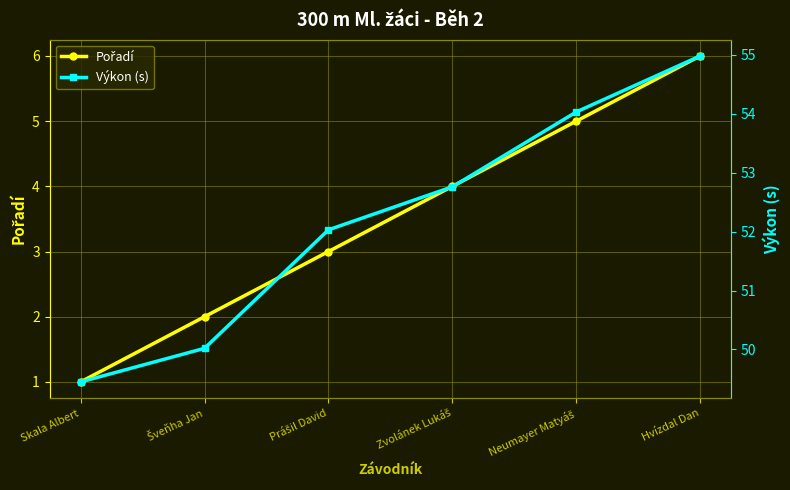

Reading left to right, list all the values displayed in this chart.

Pořadí: Skala Albert=1.0	Šveňha Jan=2.0	Prášil David=3.0	Zvolánek Lukáš=4.0	Neumayer Matyáš=5.0	Hvízdal Dan=6.0
Výkon (s): Skala Albert=49.5	Šveňha Jan=50.0	Prášil David=52.0	Zvolánek Lukáš=52.8	Neumayer Matyáš=54.0	Hvízdal Dan=55.0